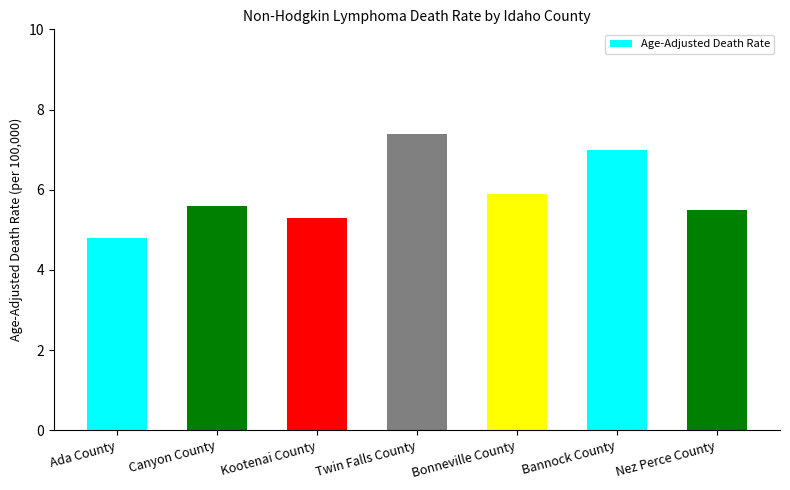

Where does the data first go above 5?

Canyon County